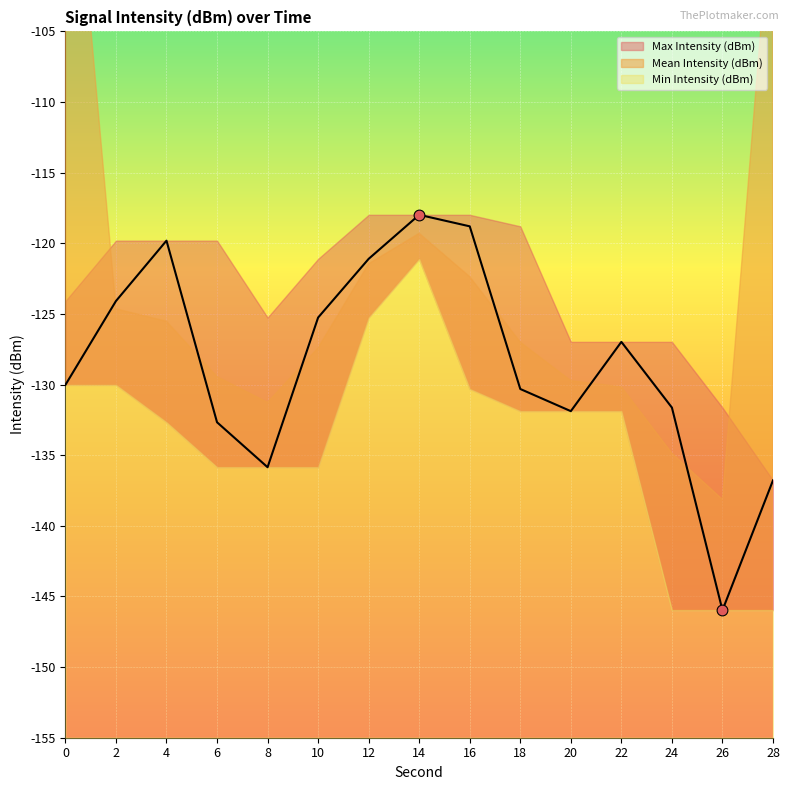

What is the total value across all series at 6?

-382.0